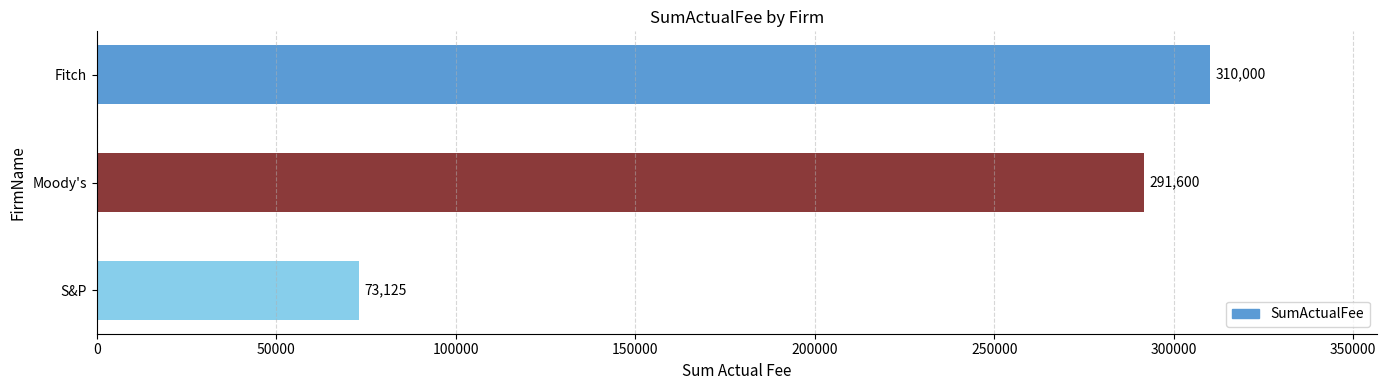

What is the maximum value shown in the chart?

310000